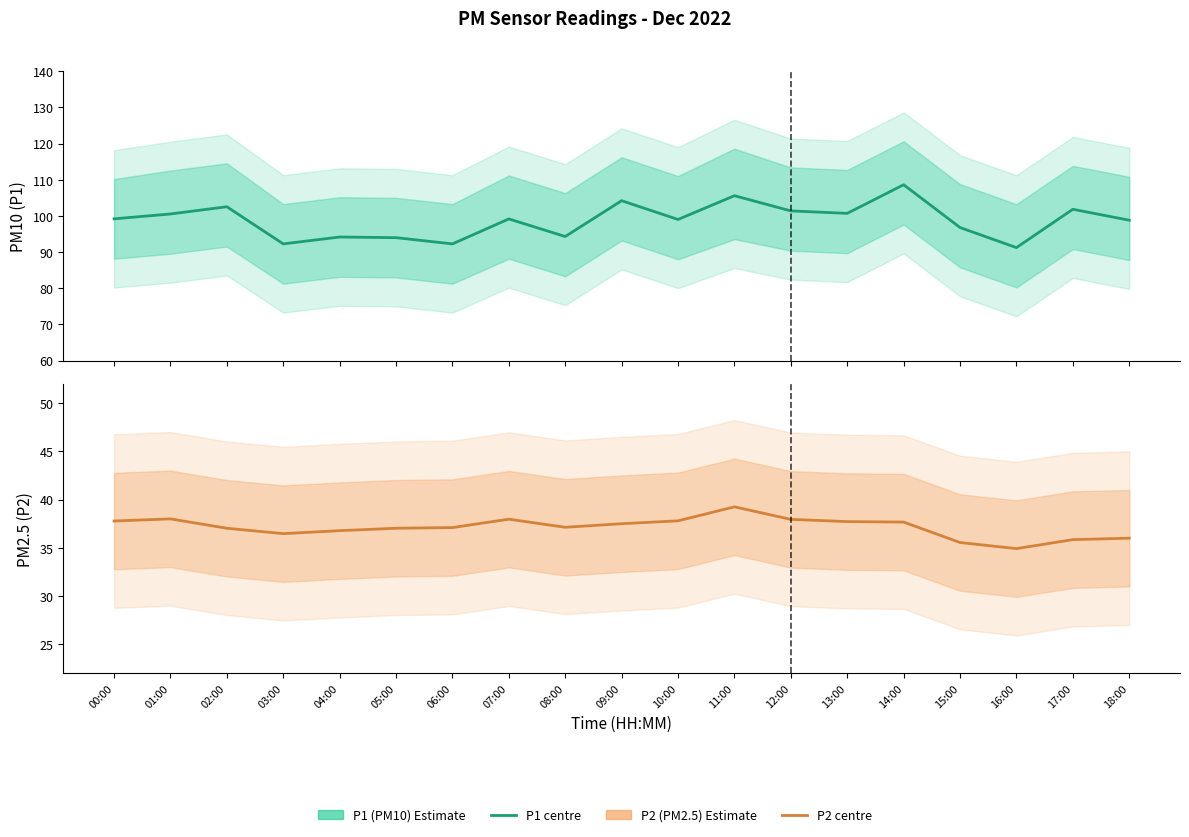

True or false: P1 has more than 1 points higher than both neighbors.

True